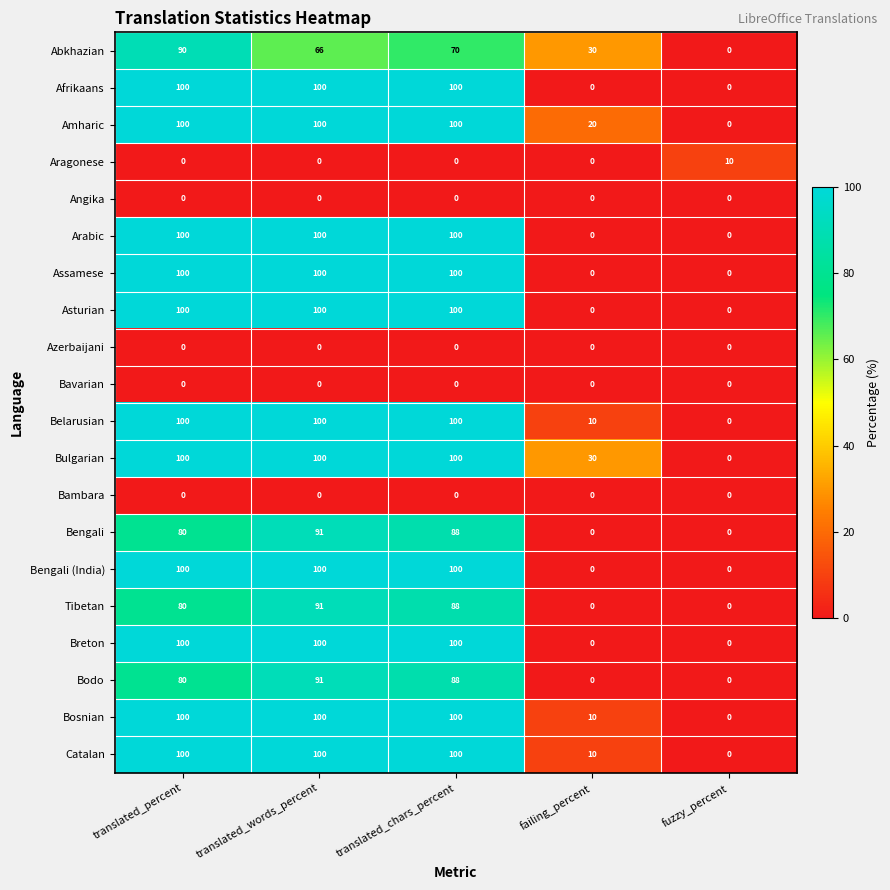

Where is Amharic nearest to the value 50?

failing_percent